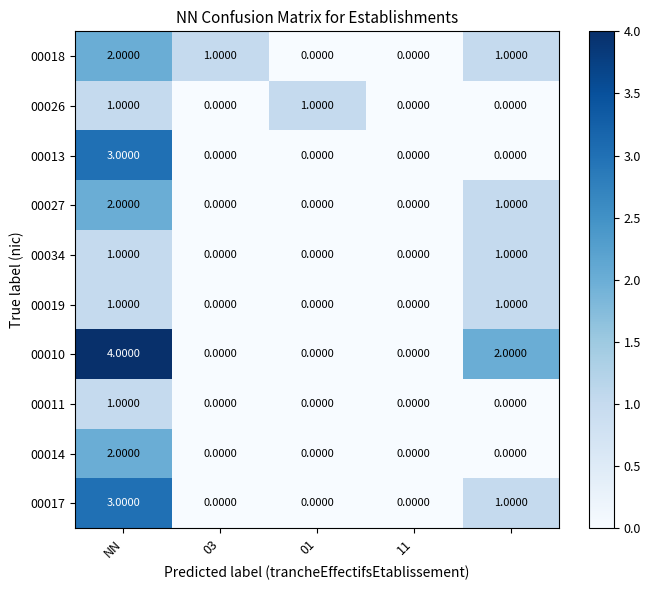

What is the sum of all 00027 values?

3